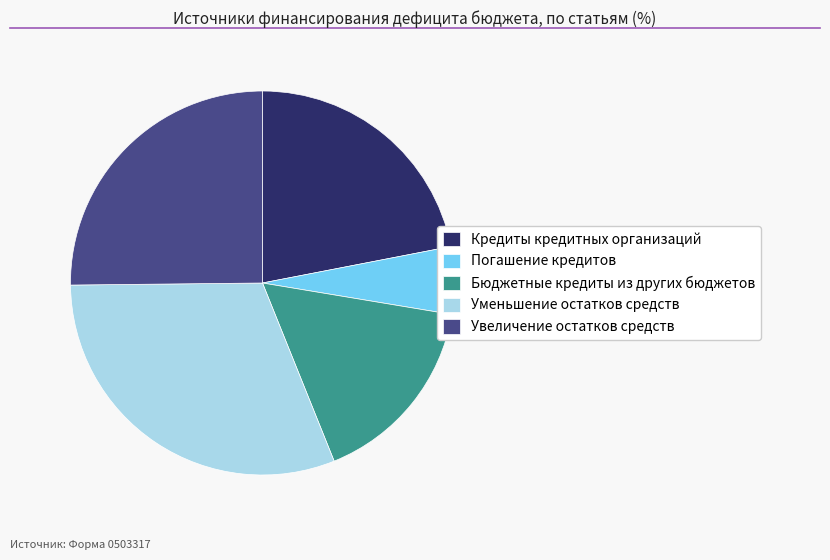

True or false: Кредиты кредитных организаций accounts for 33% of the total.

False